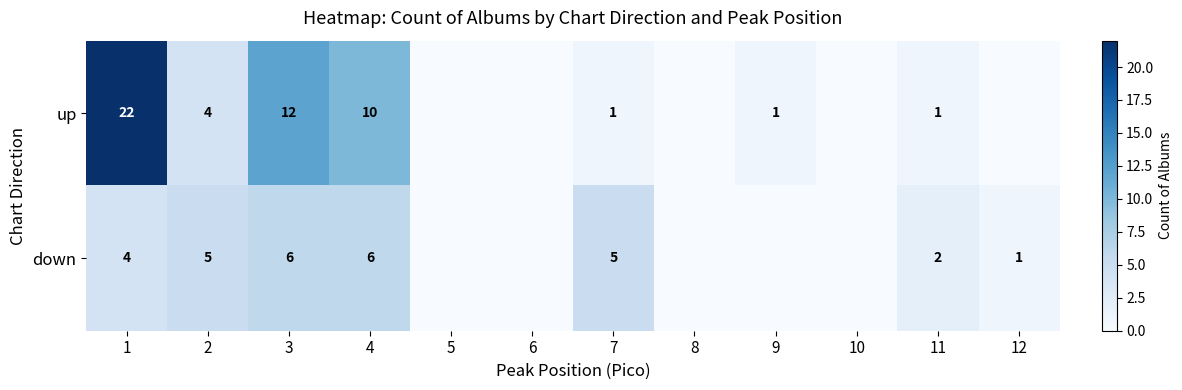

Rank the series at 4 from lowest to highest value.

down, up